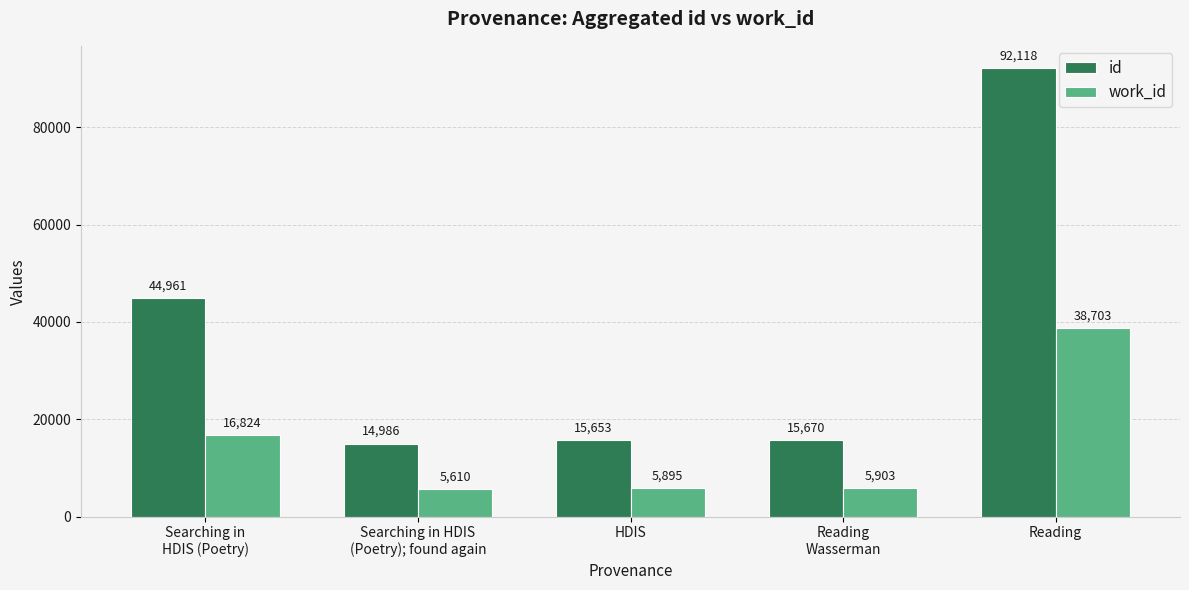

Reading left to right, extract all data points from this chart.

id: 44961	14986	15653	15670	92118
work_id: 16824	5610	5895	5903	38703